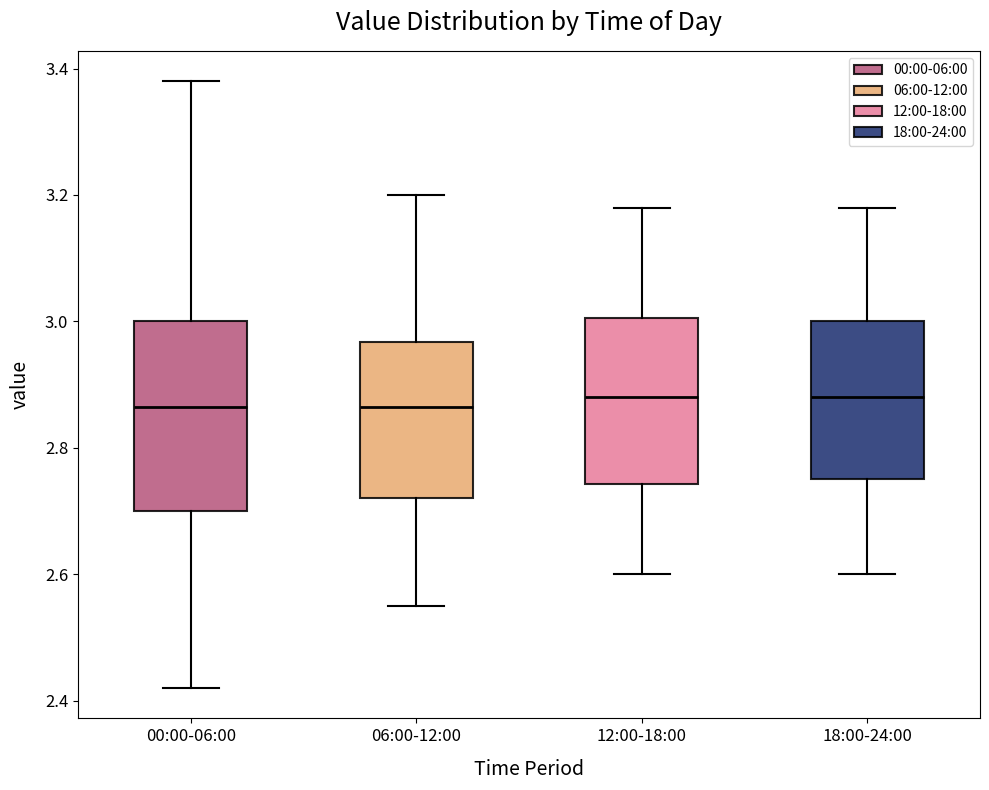

Where does the upper whisker of the box for 00:00-06:00 end on the y-axis? The values are not printed on the chart, so give them approximately, as read against the axis.

3.38